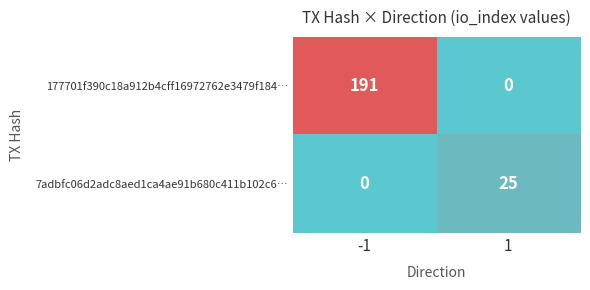

What is the difference between the 7adbfc06d2adc8aed1ca4ae91b680c411b102c6… values at -1 and 1?

25